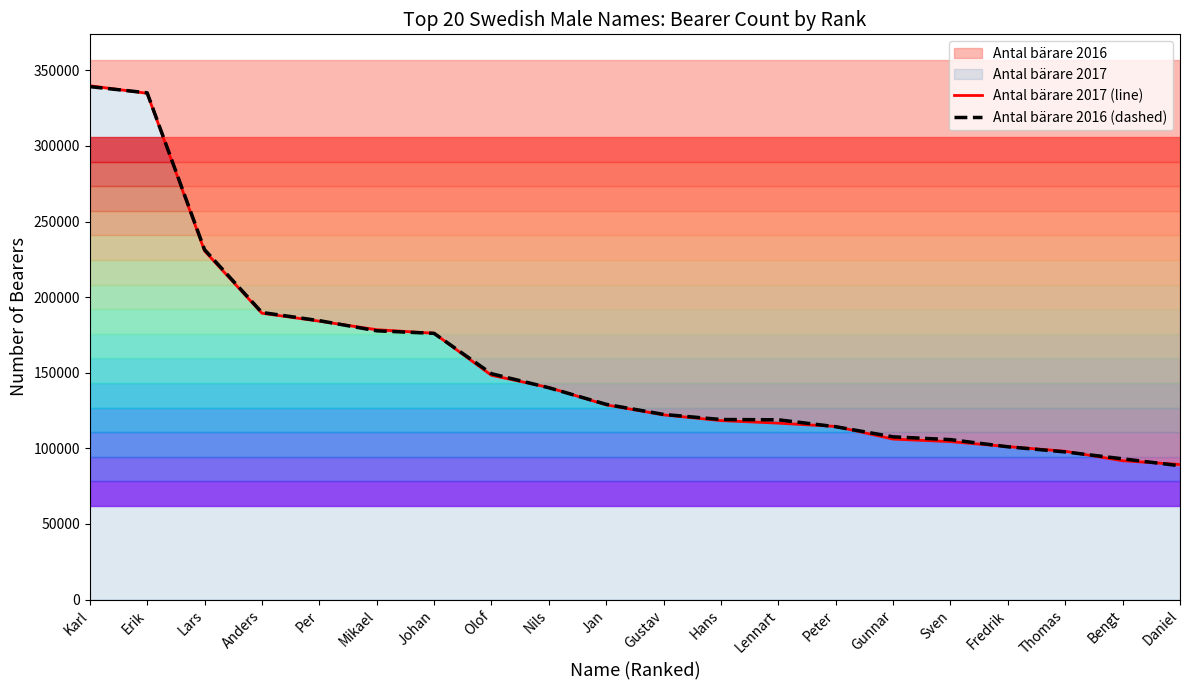

Is it true that Antal bärare 2017 (line) equals 91823 at Bengt?

True